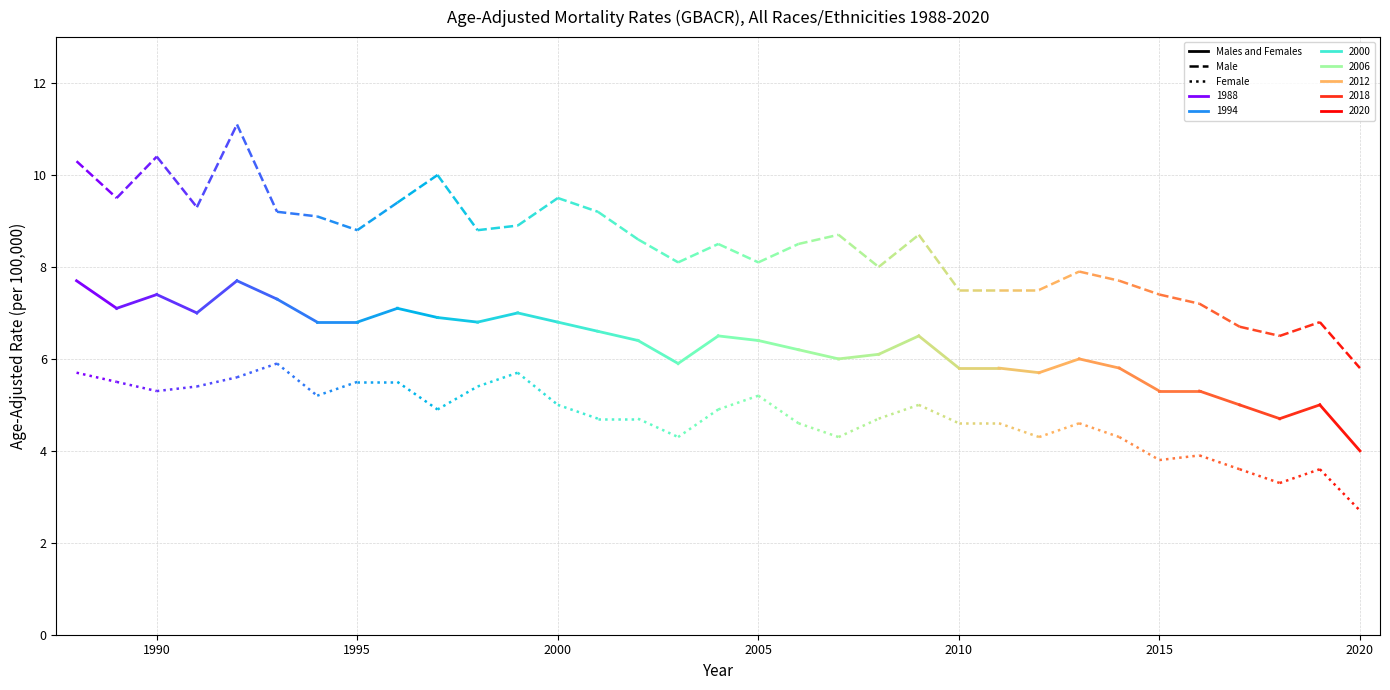

True or false: Males and Females and Female intersect in this chart.

False